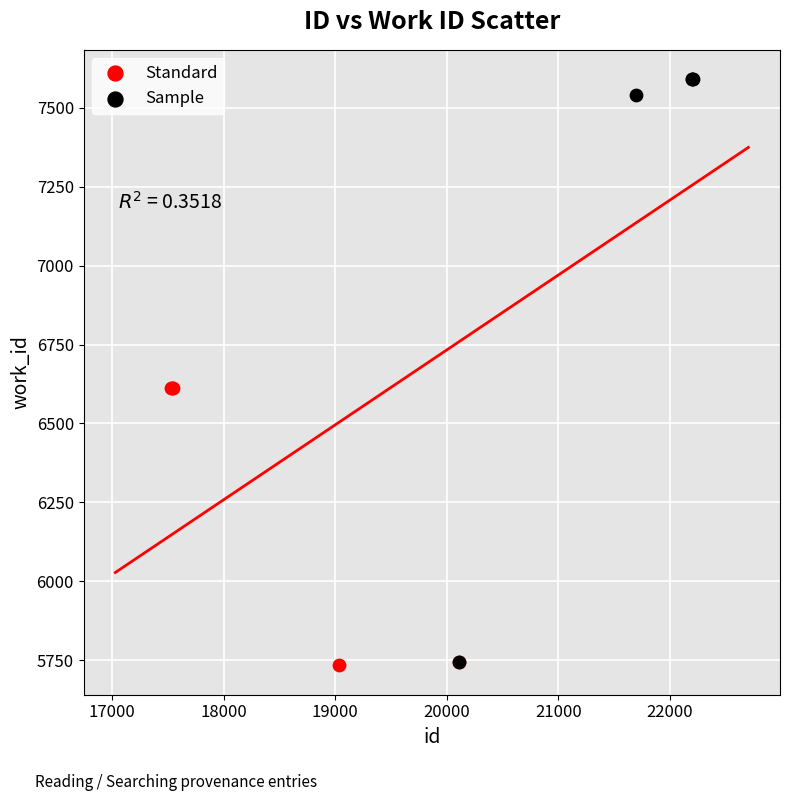

Which series contains the highest Y value?

Sample